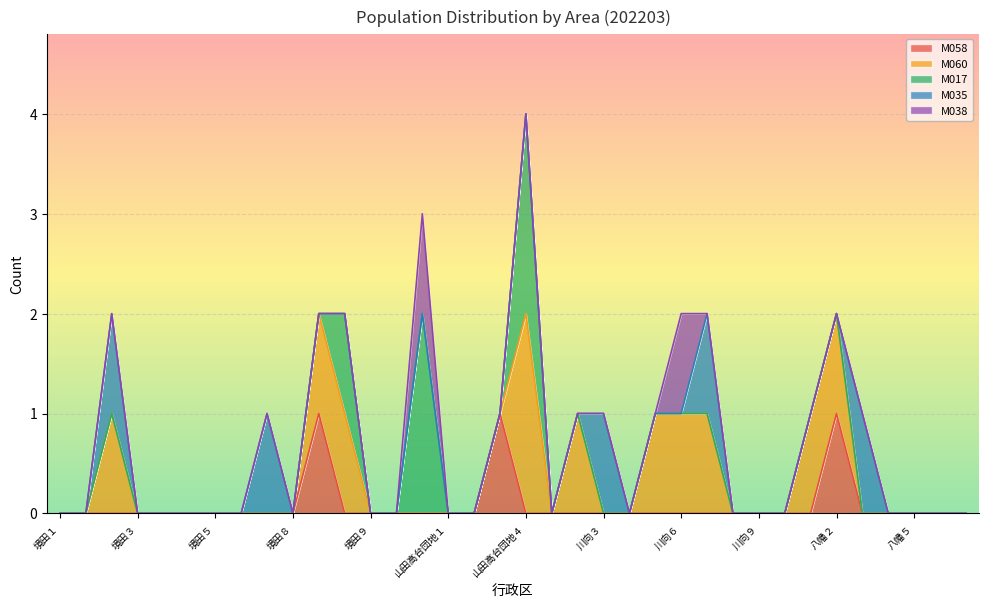

How many times do M058 and M035 cross each other?

1